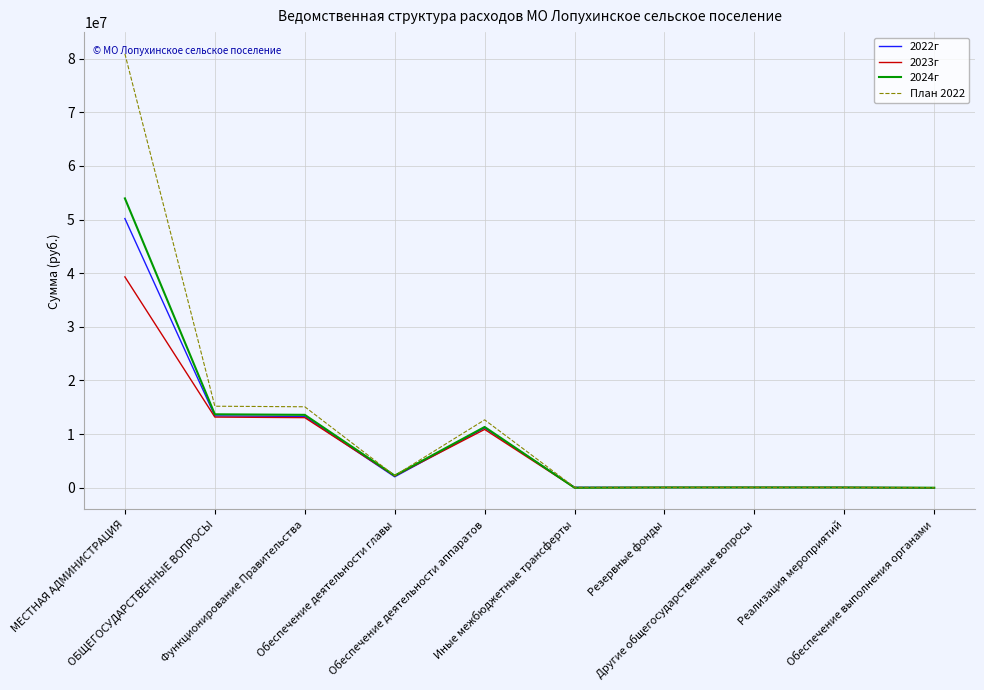

List the series in order of their peak value, highest first.

План 2022, 2024г, 2022г, 2023г